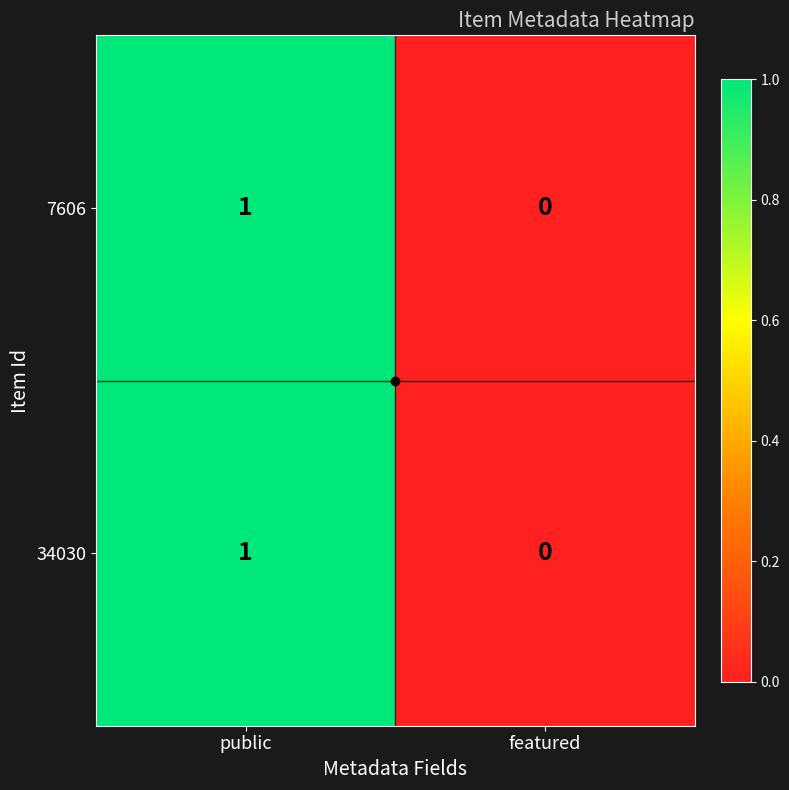

How many values in the 7606 series are below 1?

1